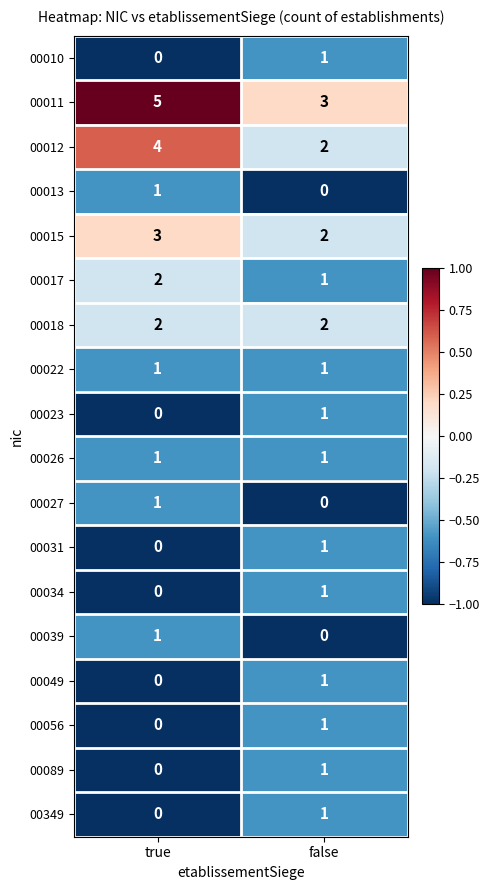

What is the approximate value of 00015 at true?

3